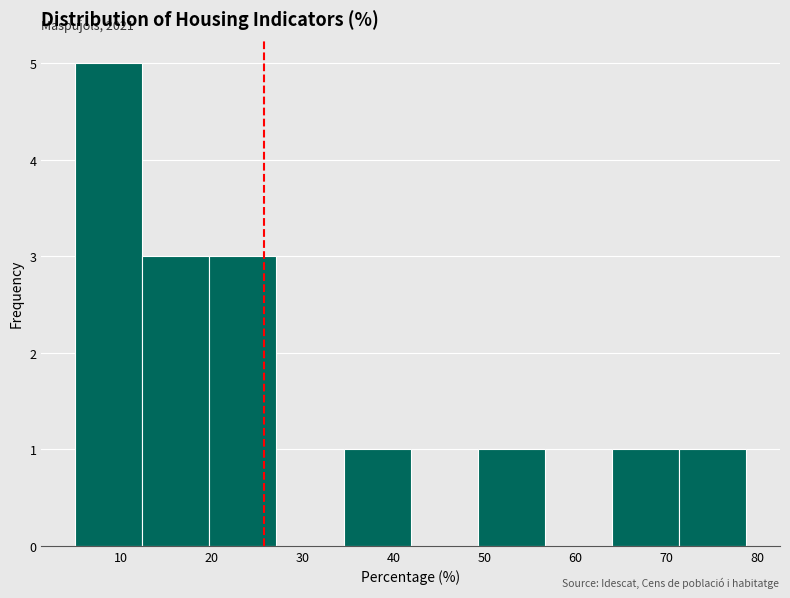

Which range on the x-axis has the tallest bar?

5 to 12